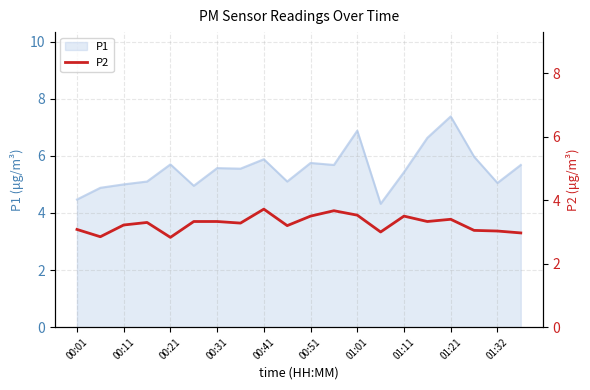

True or false: P1 has a value of 2.4 at 01:21.

False